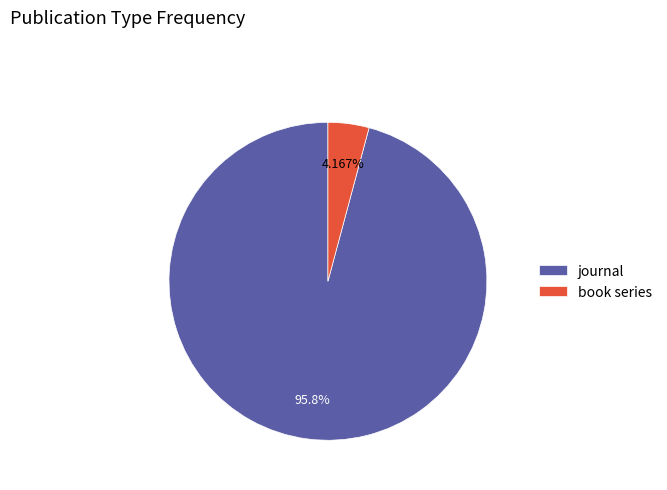

Is it true that journal is 96% of the pie?

True